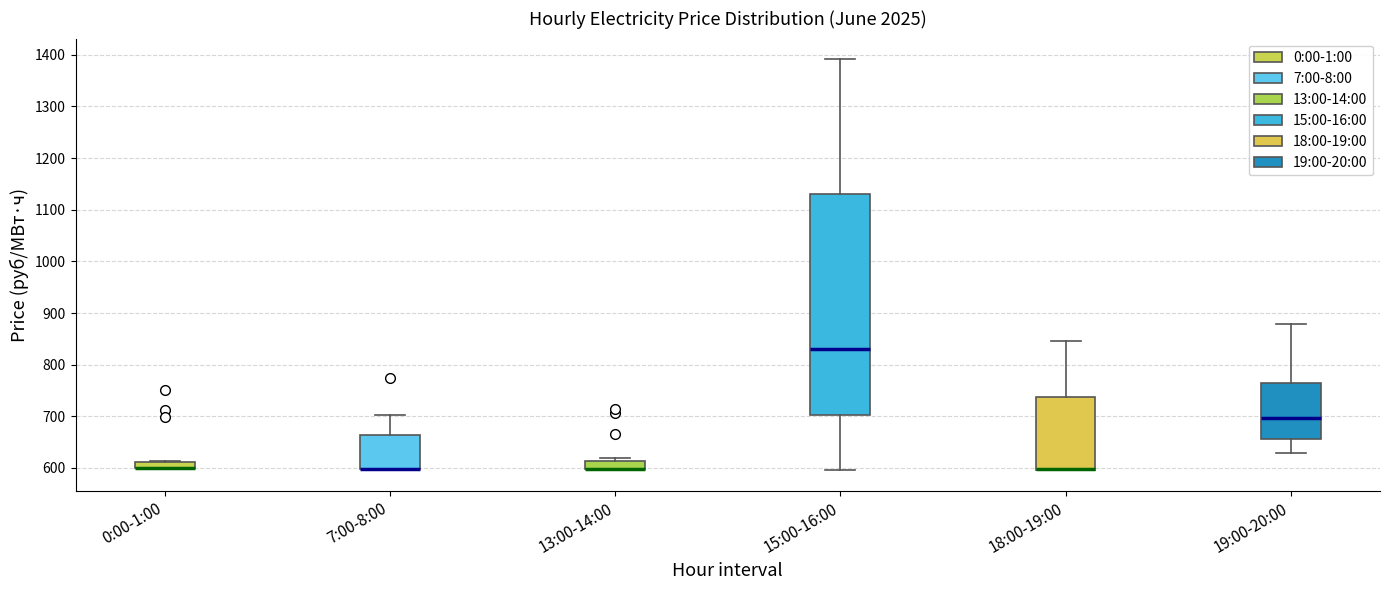

Where is the lower edge of the box for 13:00-14:00 on the y-axis? The values are not printed on the chart, so give them approximately, as read against the axis.

600